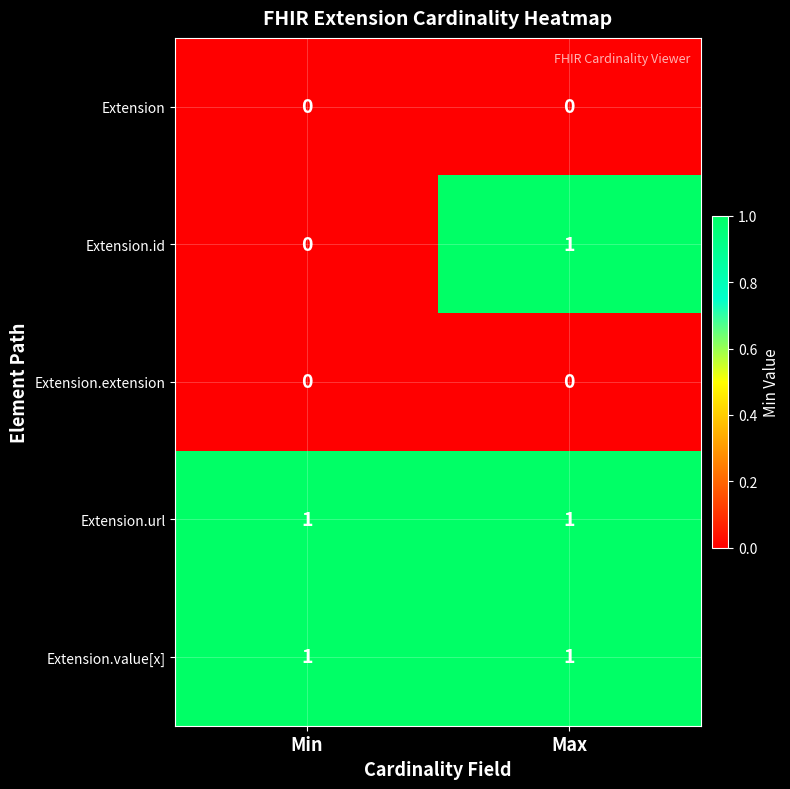

True or false: Extension.url has a value of 1 at Min.

True